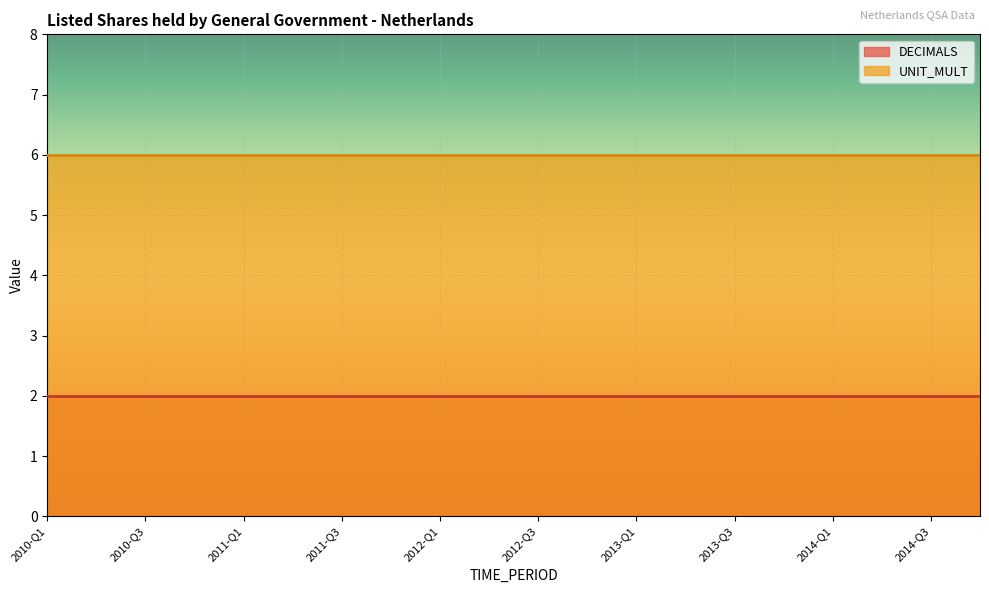

Rank the series by their average value, from lowest to highest.

DECIMALS, UNIT_MULT